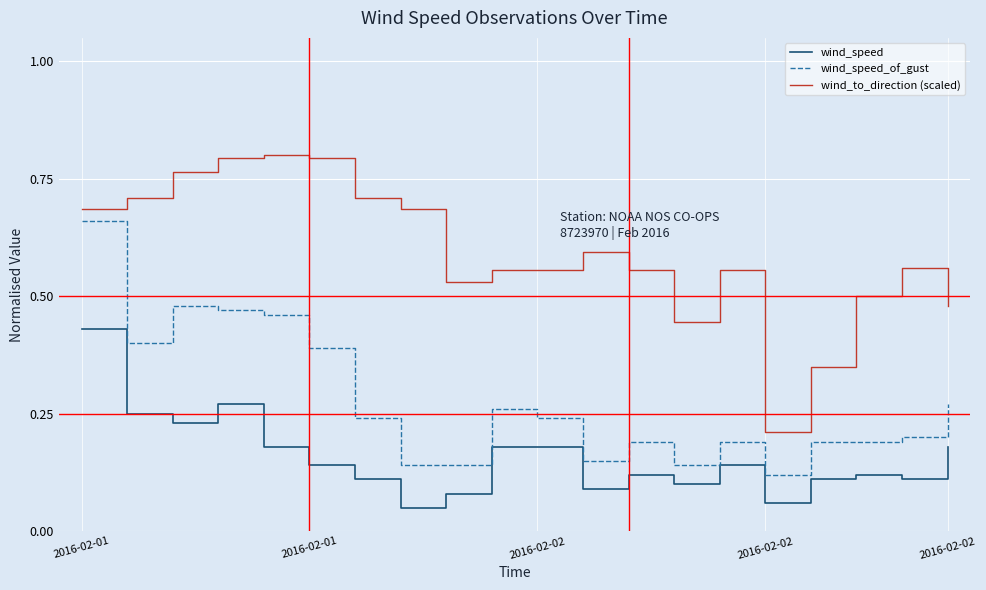

True or false: wind_speed and wind_speed_of_gust intersect in this chart.

False